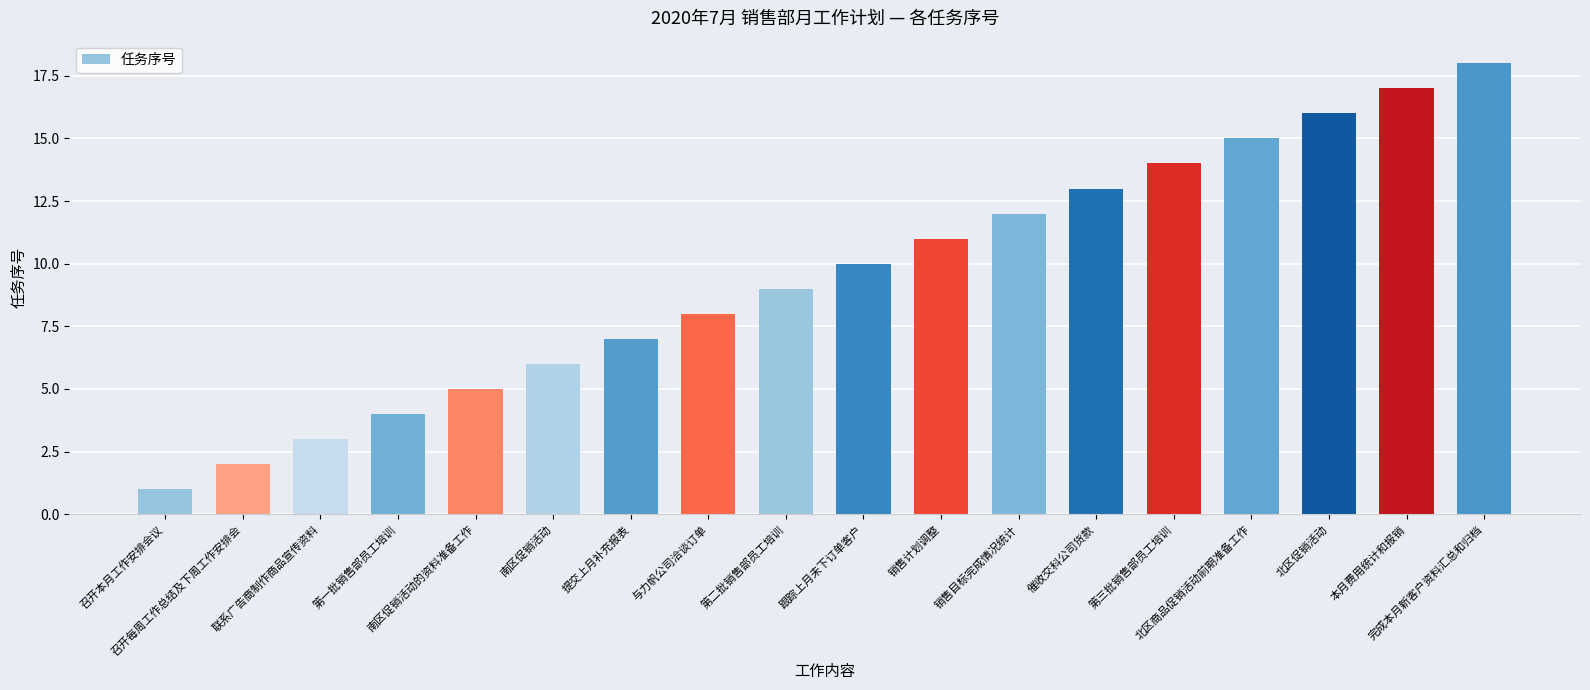

Are the bars horizontal?

No